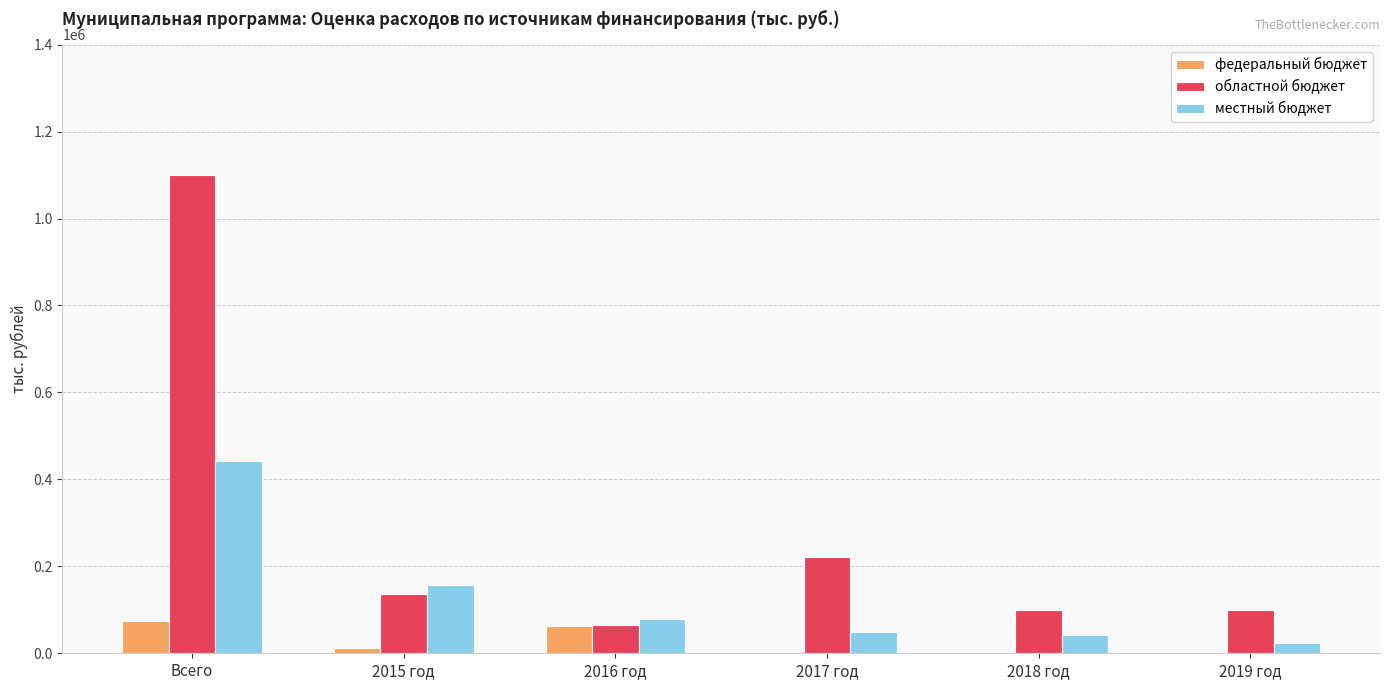

What is the total value across all series at 2019 год?

124888.3